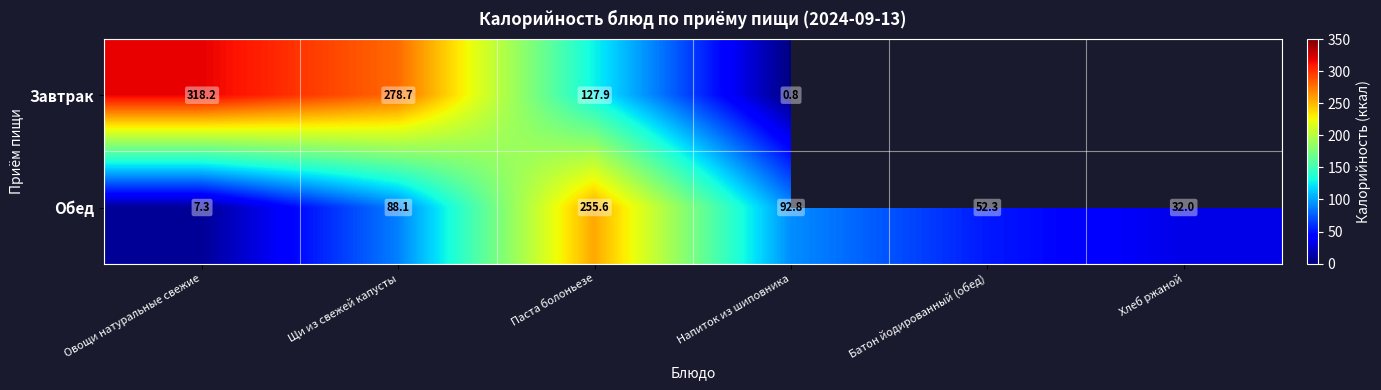

How many data points in Обед are less than 88?

3